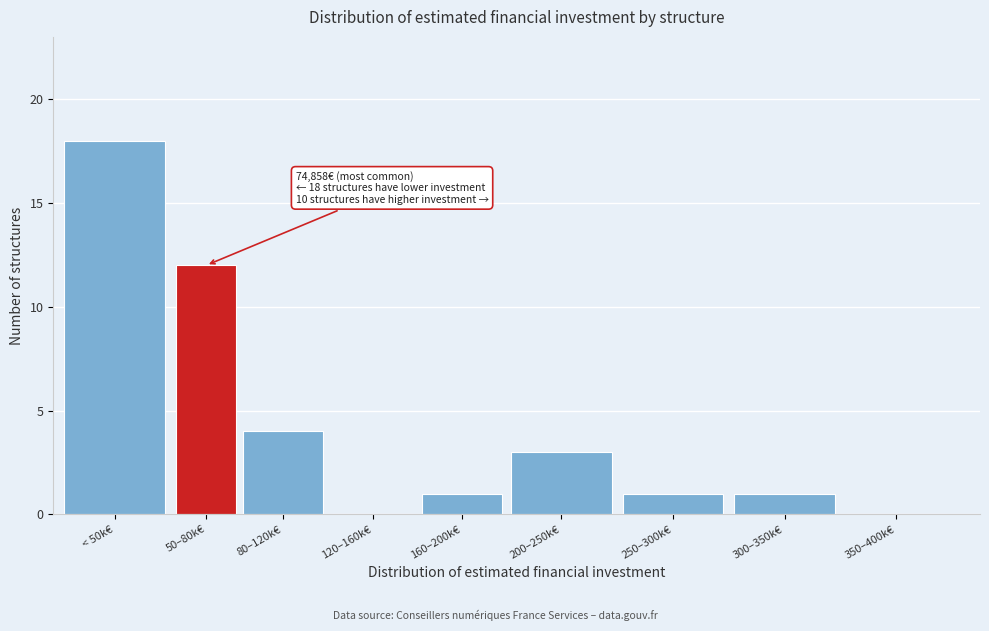

Reading right to left, extract all data points from this chart.

350–400k€=0	300–350k€=1	250–300k€=1	200–250k€=3	160–200k€=1	120–160k€=0	80–120k€=4	50–80k€=12	< 50k€=18